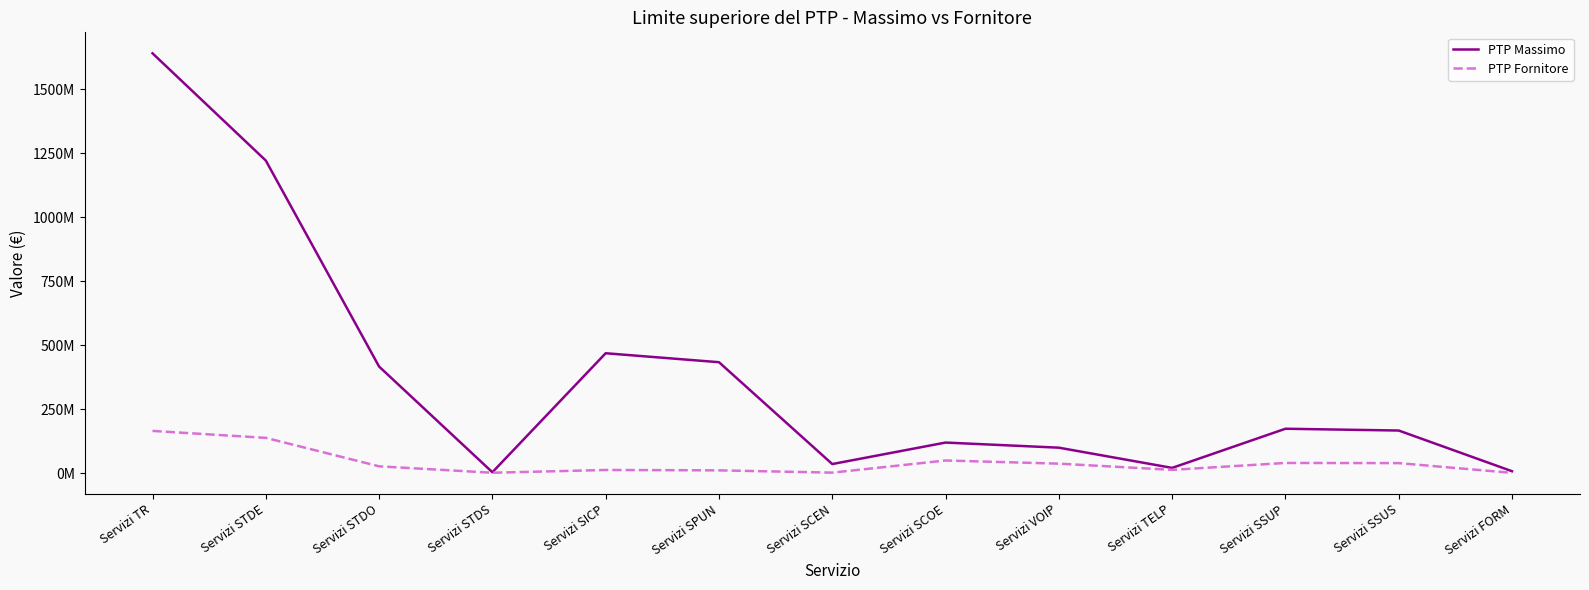

Does the chart have visible grid lines?

No